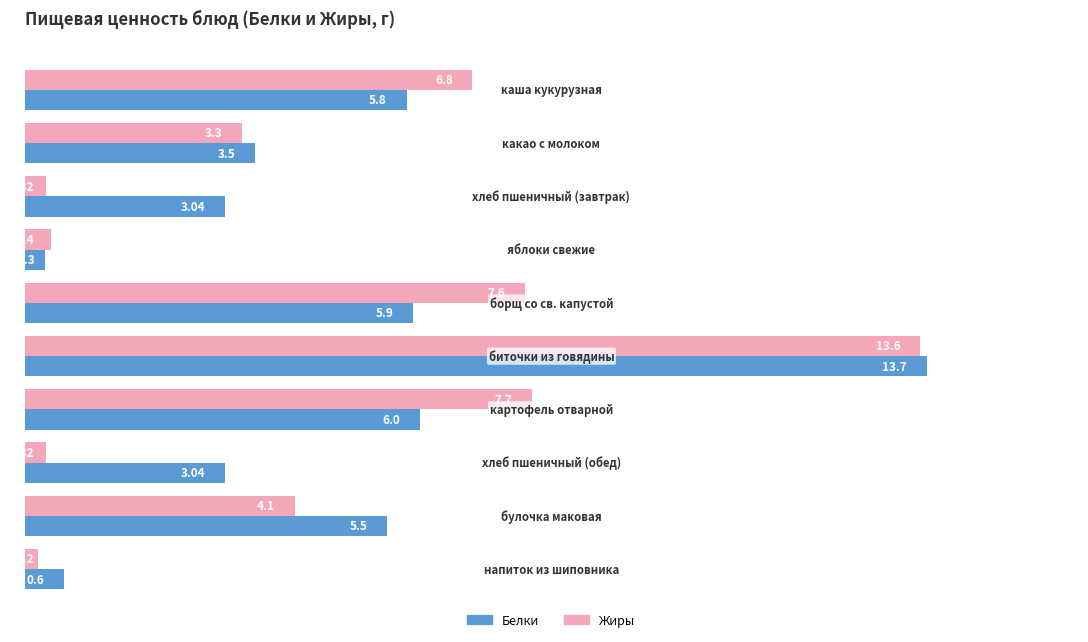

What is the difference between the second highest and second lowest values in the Белки series?

5.4